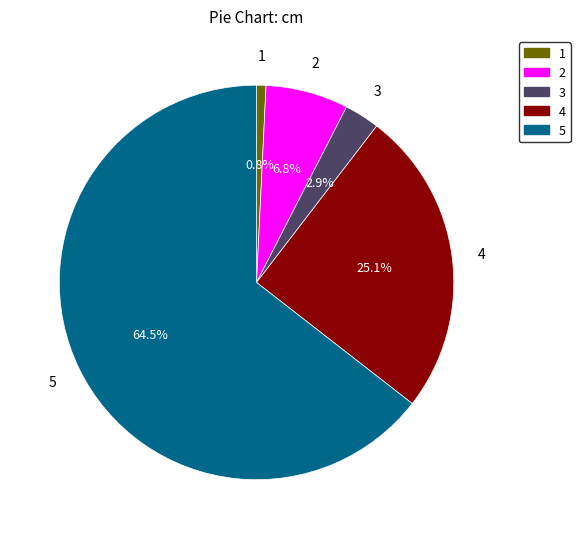

Does any single category account for the majority?

Yes